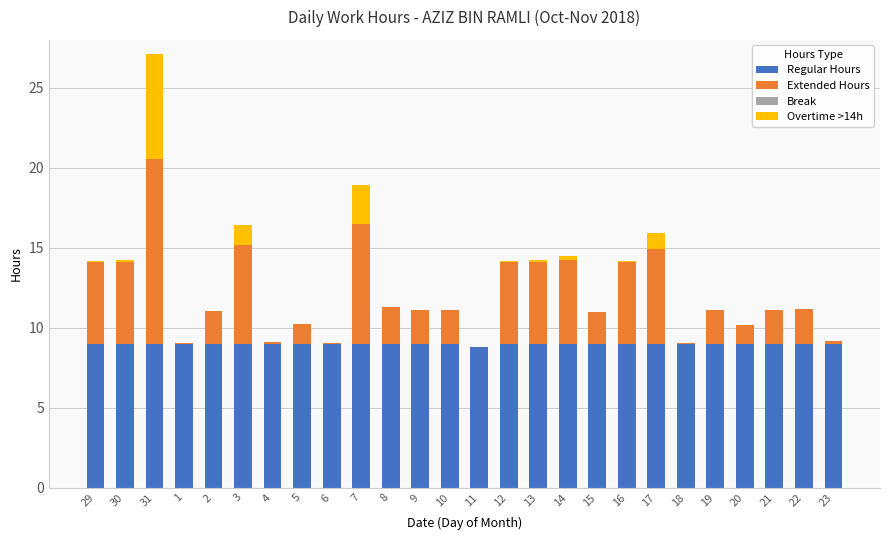

What is the total value across all series at 22?

11.2